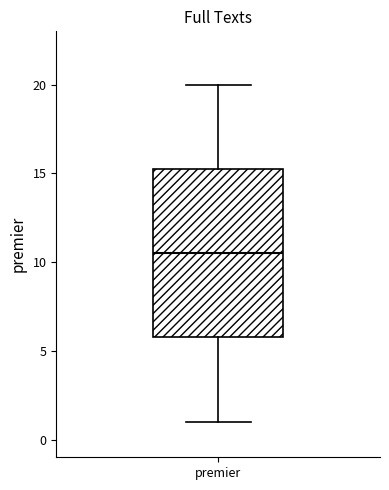

Transcribe this box plot: give where the median line is, the range the box spans, and where the two whiskers end, as read against the y-axis. The values are not printed on the chart, so give them approximately, as read against the axis.

median 10.5, box 6.0 to 15.5, whiskers 1.0 to 20.0